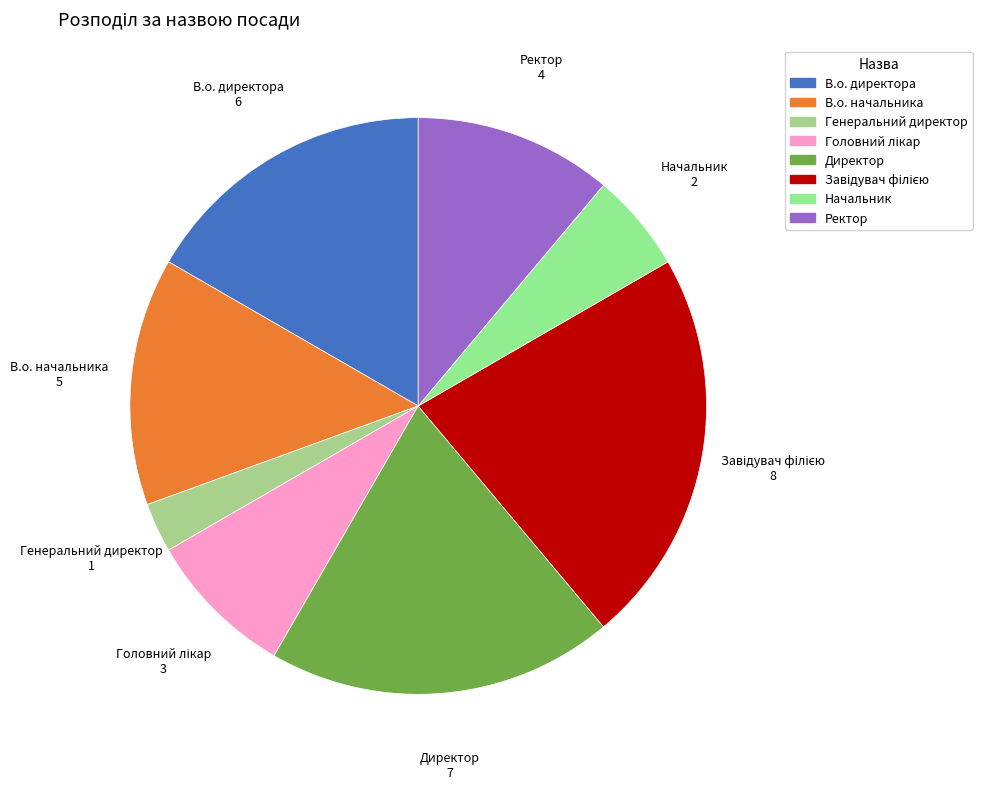

What is the ratio of the value at В.о. начальника to the value at Директор?

0.7